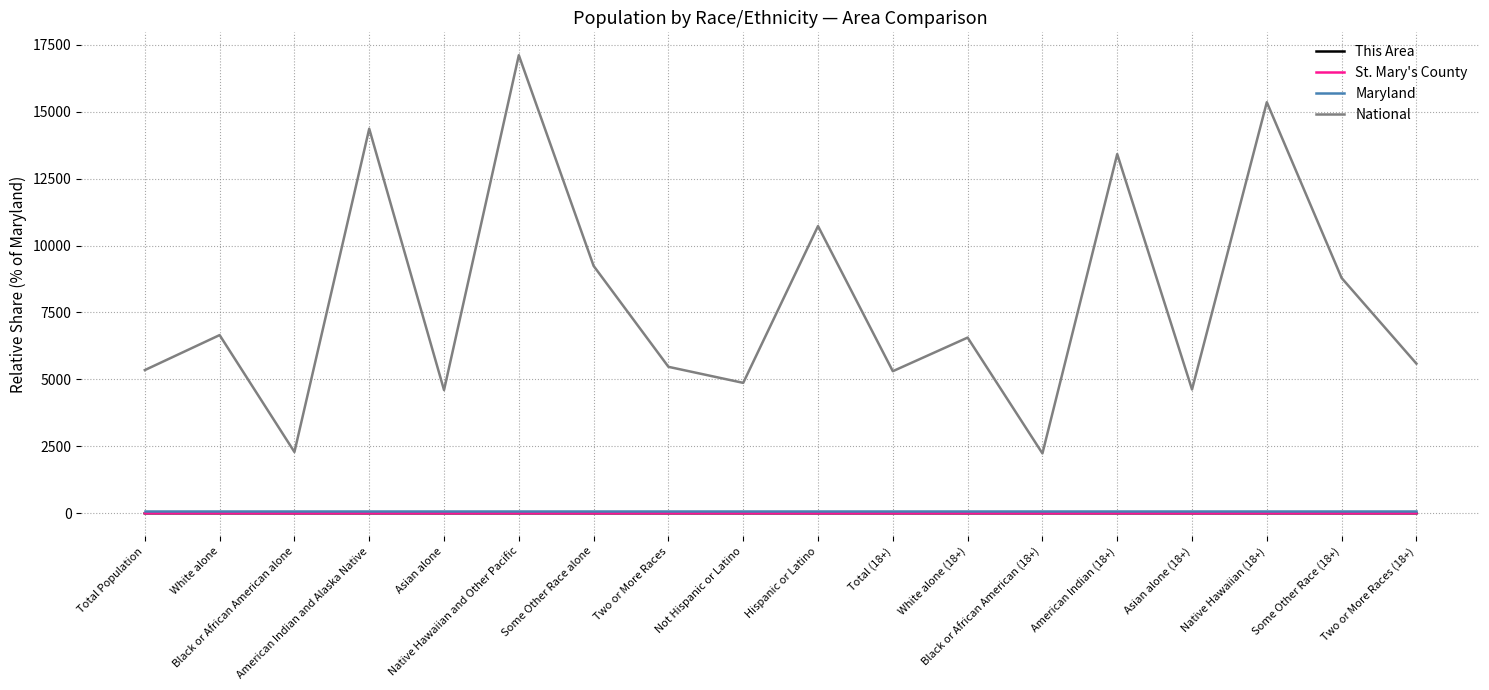

Does the chart have visible grid lines?

Yes